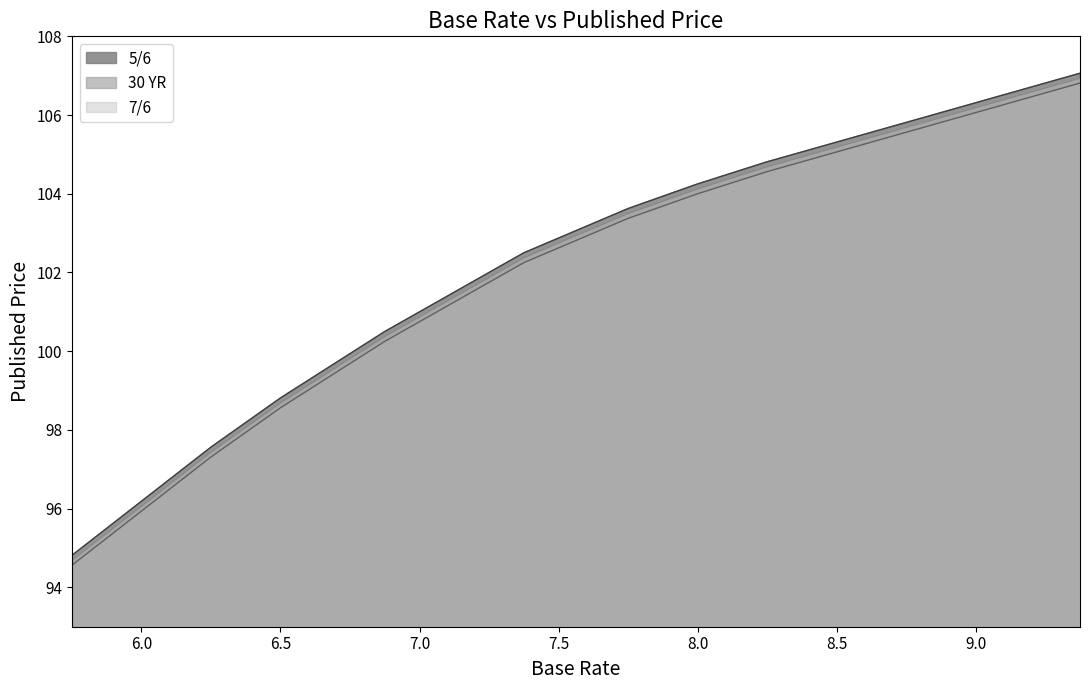

Which series has the largest total across all categories?

5/6